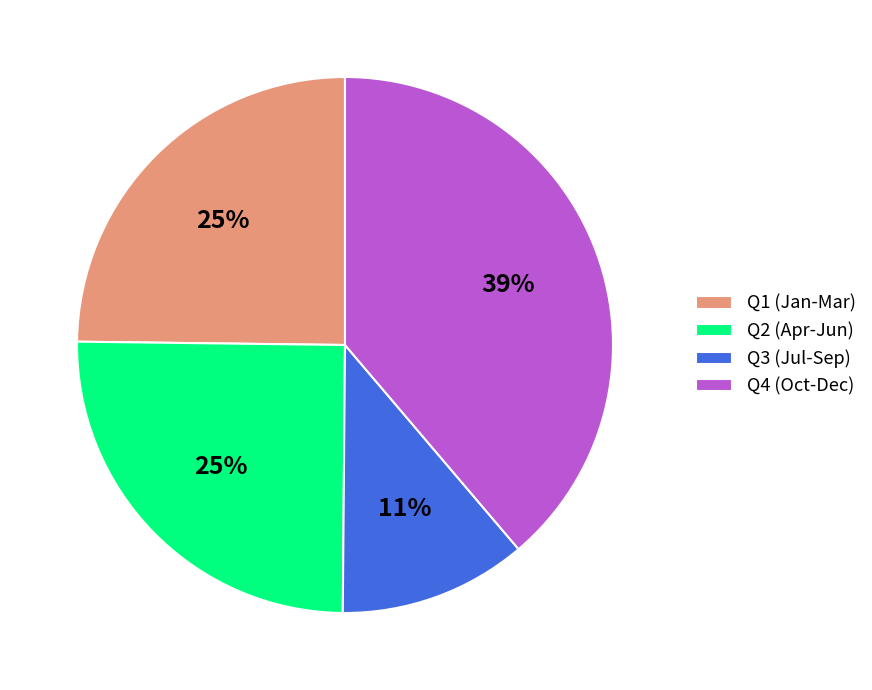

Between Q4 (Oct-Dec) and Q2 (Apr-Jun), which is larger?

Q4 (Oct-Dec)